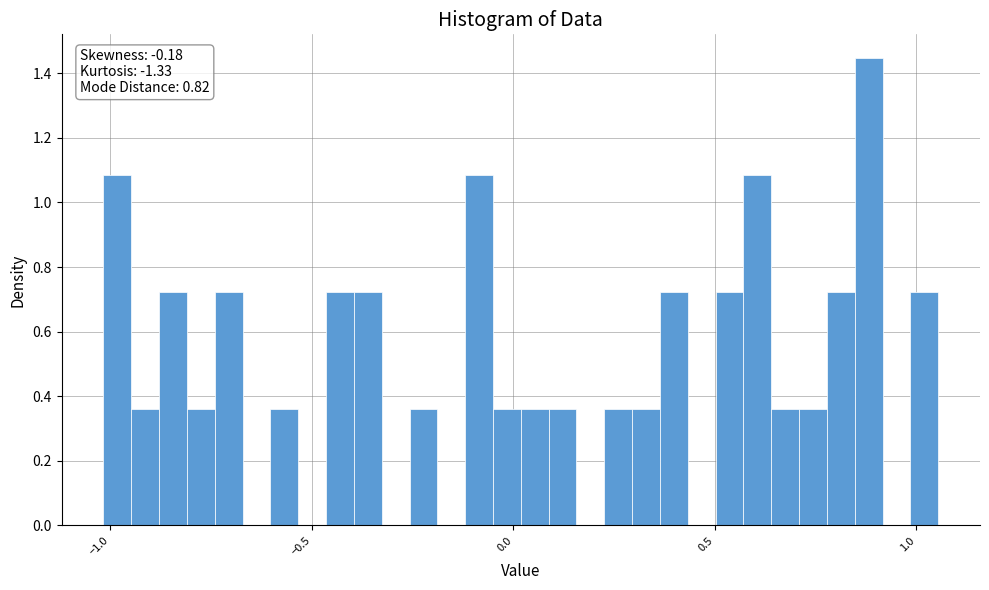

Around what value on the x-axis is the tallest bar? Give the approximate position of its centre, as read against the axis.

0.90